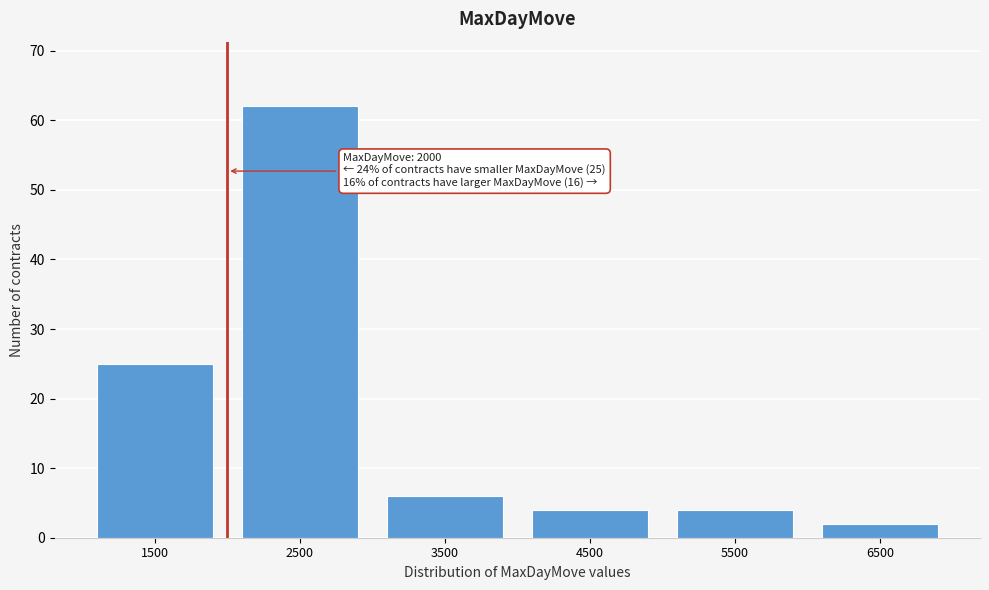

Which range on the x-axis has the tallest bar?

2000 to 3000